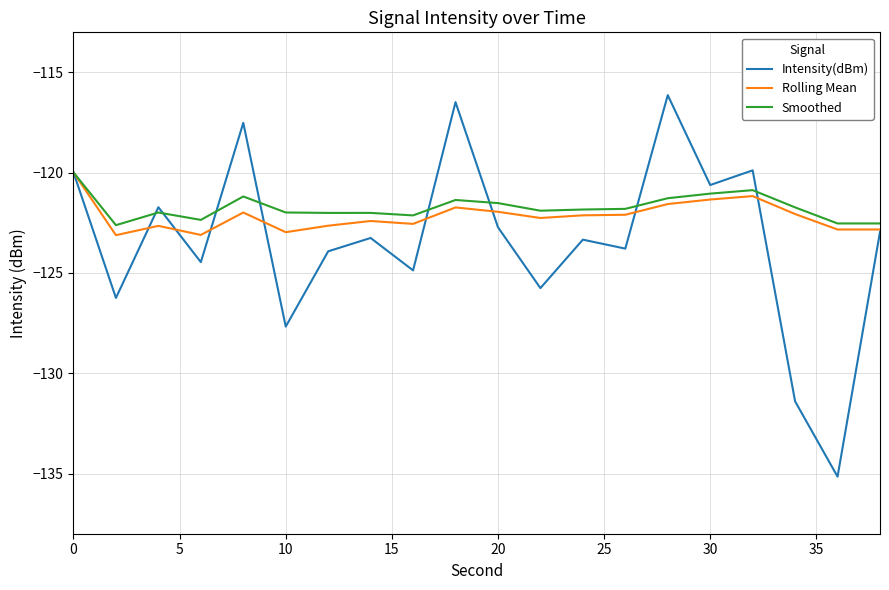

What is the greatest value displayed?

-116.1